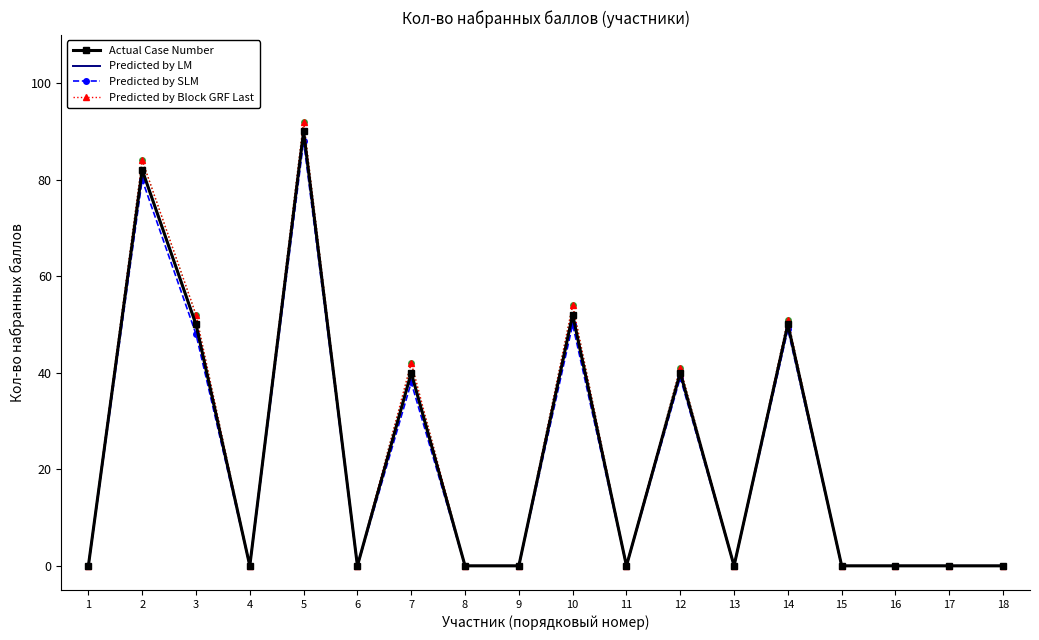

At which category does Predicted by Block GRF Last reach its first local peak?

2